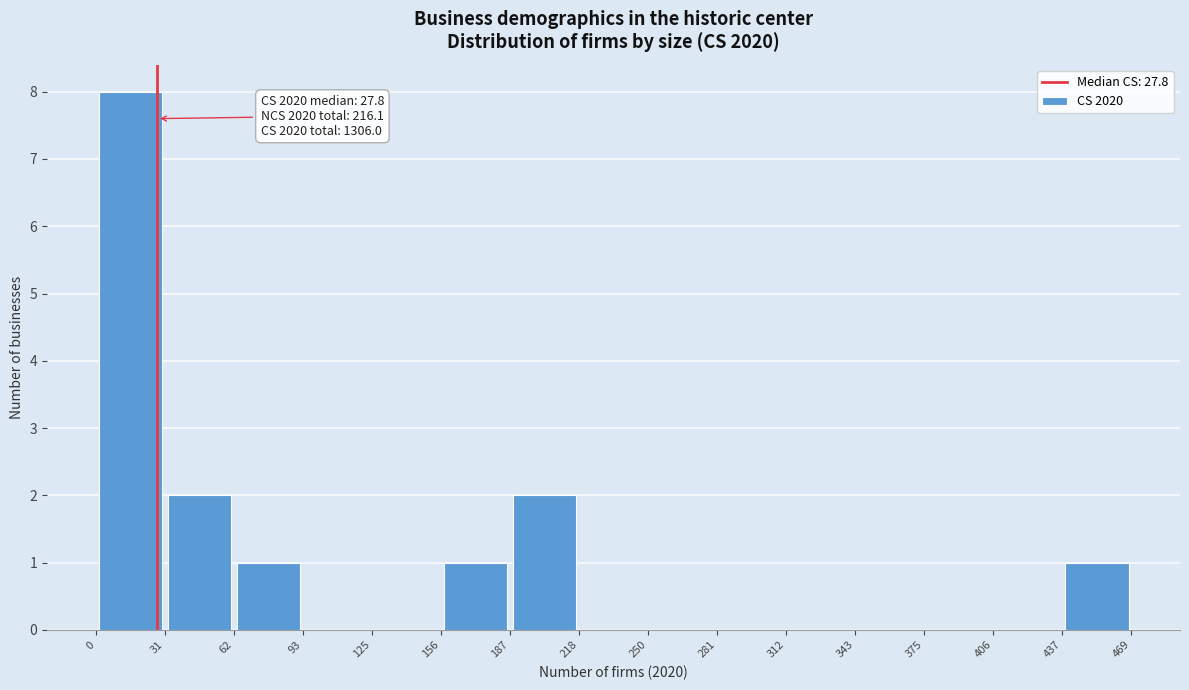

Which range on the x-axis has the tallest bar?

0 to 31